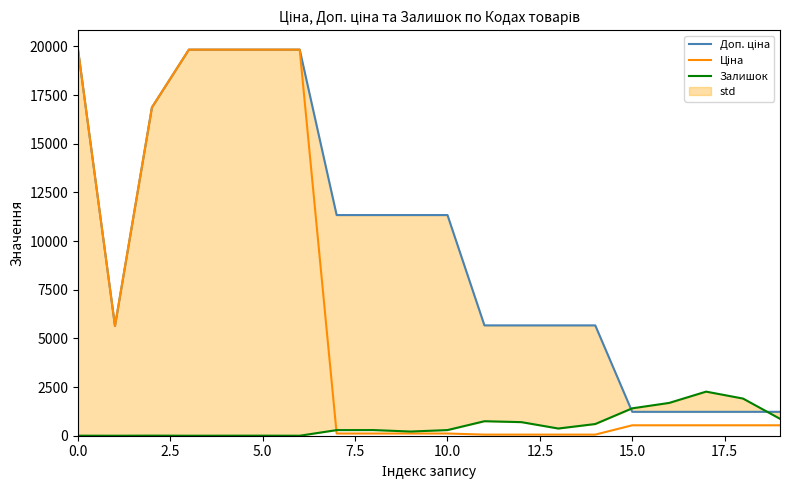

What is the sum of the Доп. ціна values at 0.0 and 12?

25498.1